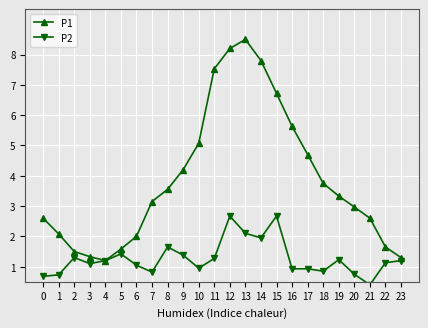

At which category is the sum across all series the highest?

12